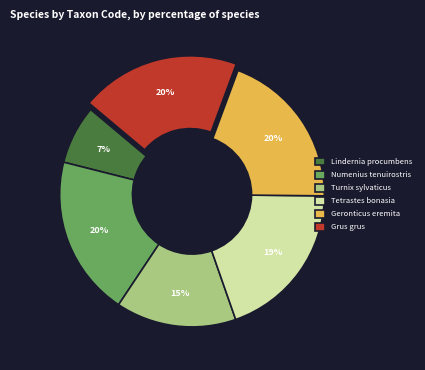

Does Lindernia procumbens represent more than half of the total?

No